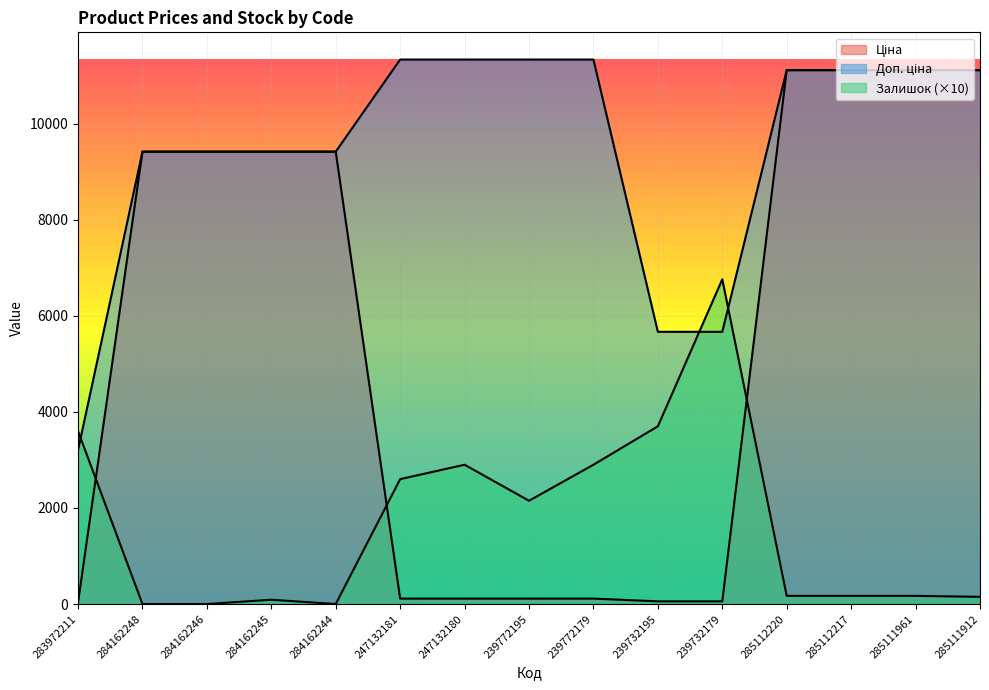

What position from the left is 247132180?

7